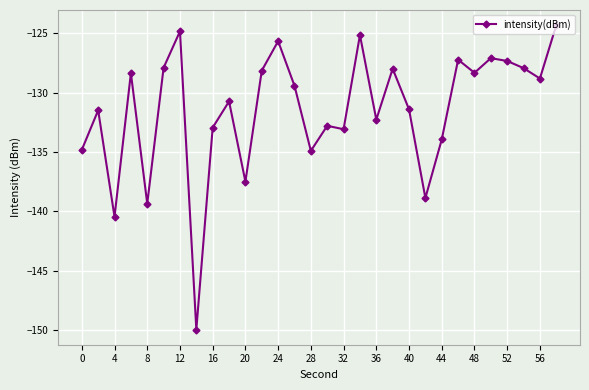

What is the value of the 3rd point from the left?

-140.5